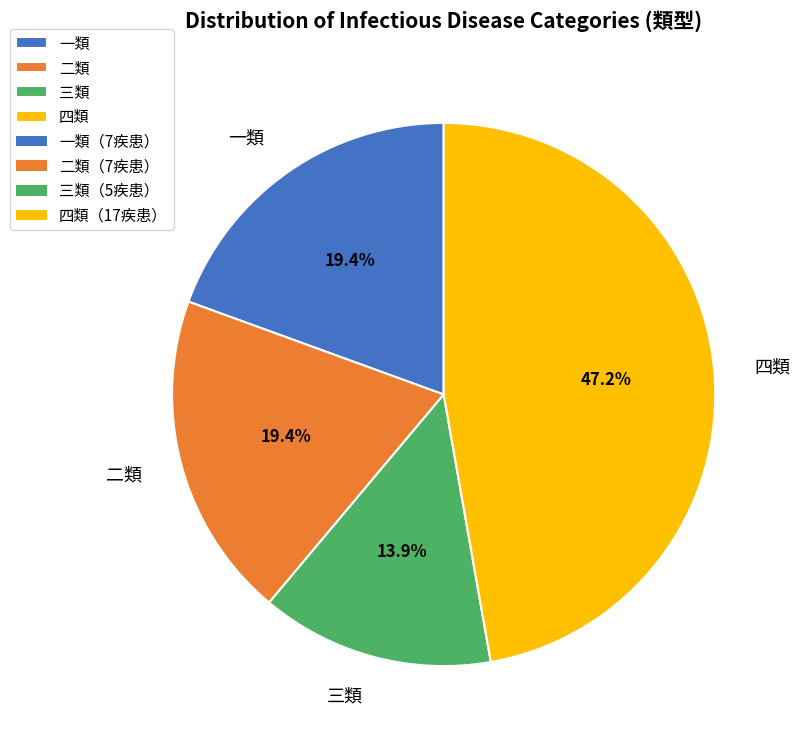

Count the number of slices in the pie.

4